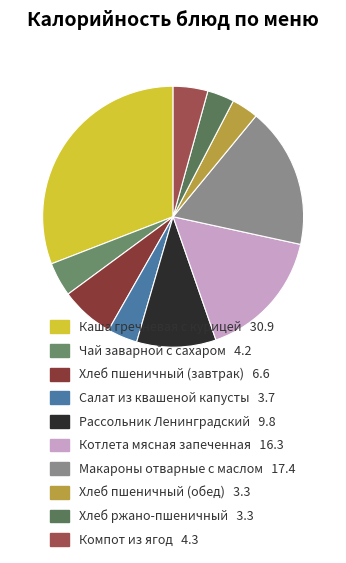

True or false: Хлеб пшеничный (завтрак) accounts for 7% of the total.

True